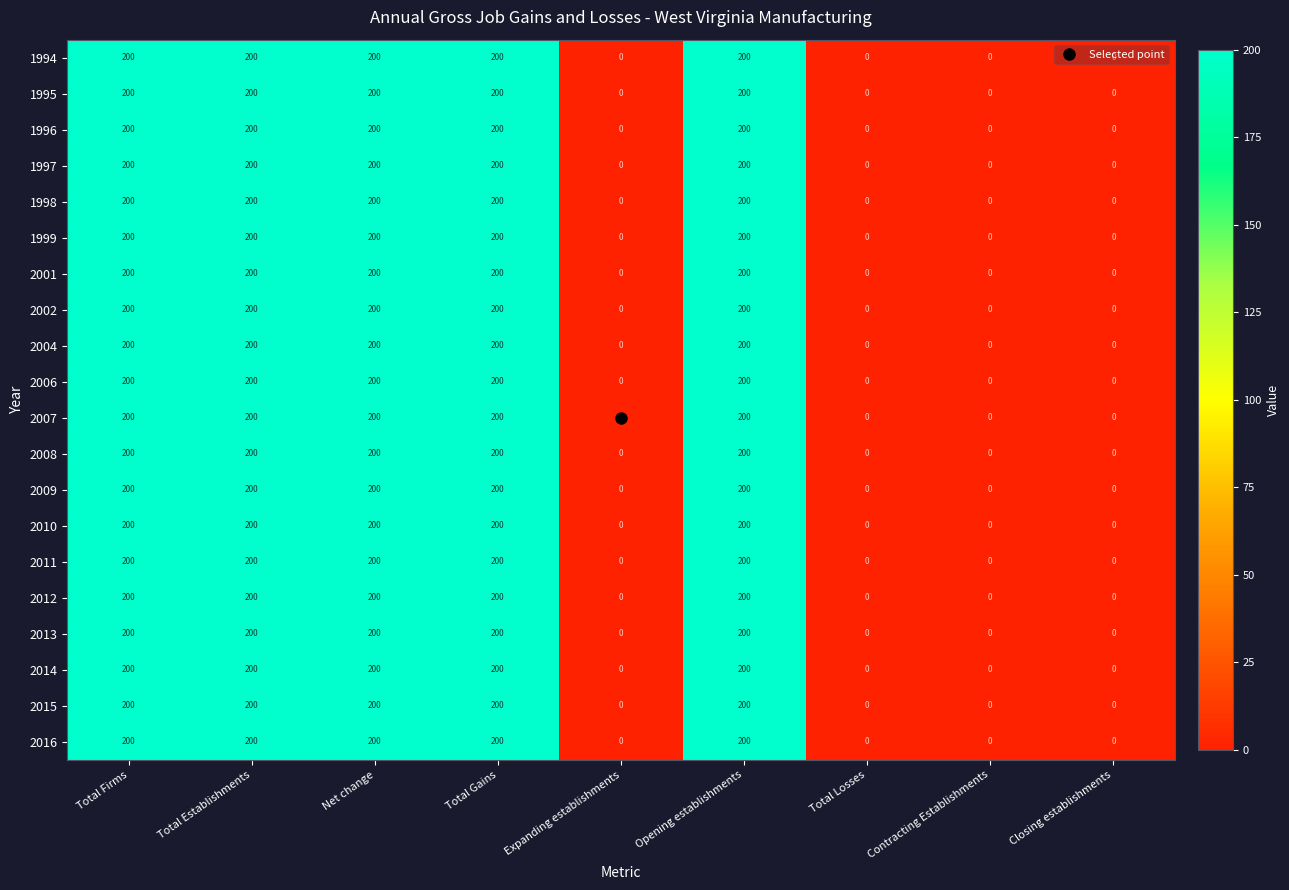

Is the value of 2007 at Opening establishments greater than the value of 2016 at Closing establishments?

Yes